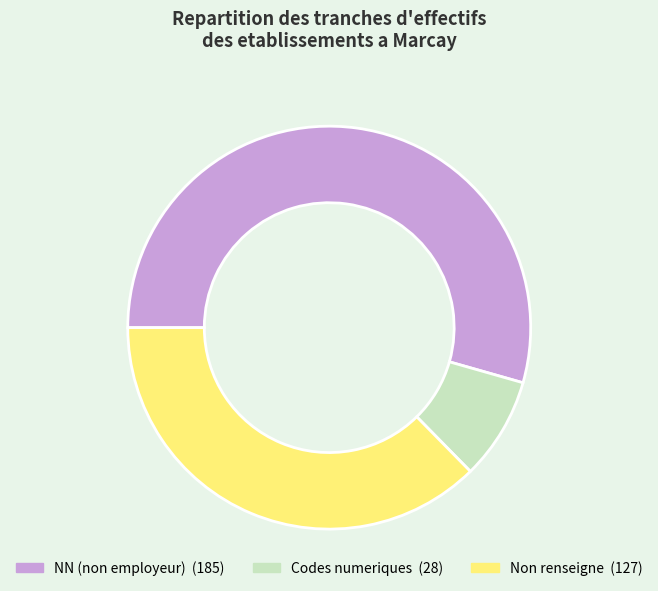

Is there any slice that represents more than half of the pie?

Yes